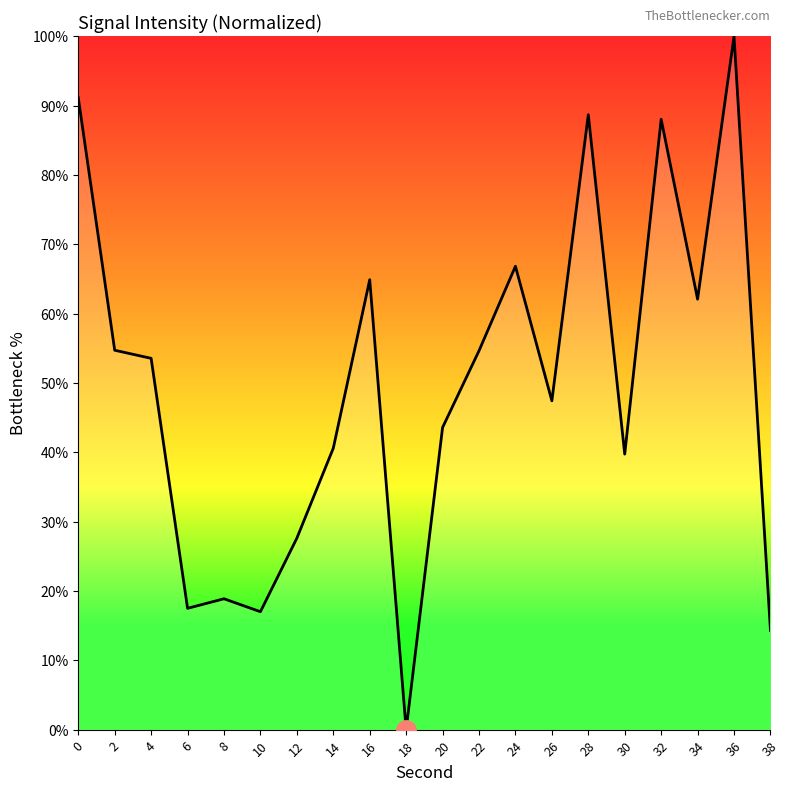

What value does the data have at 4?

53.6